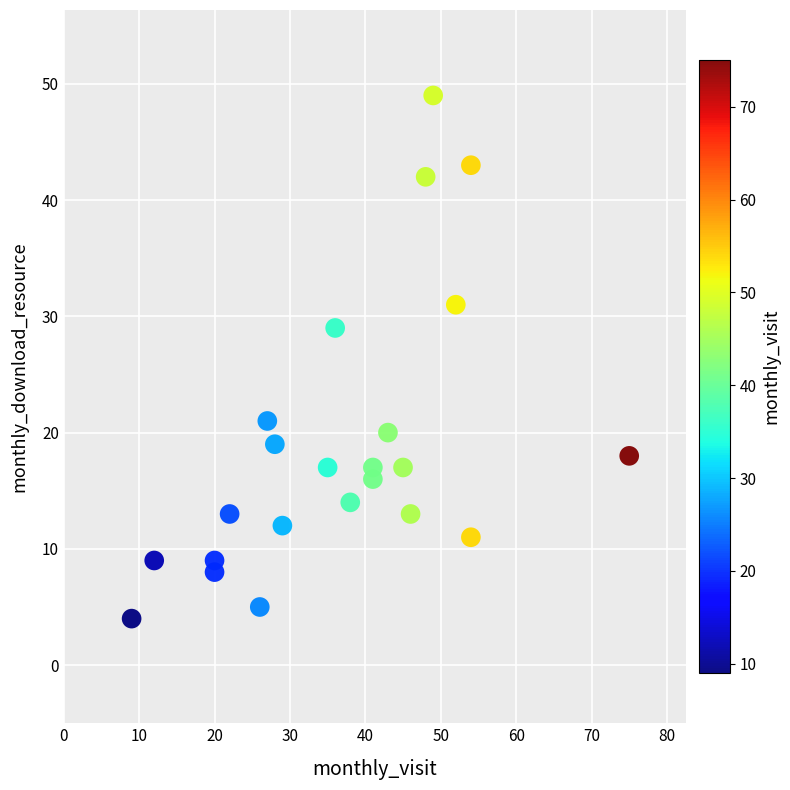

What Y value in the scatter plot is closest to 26?

29